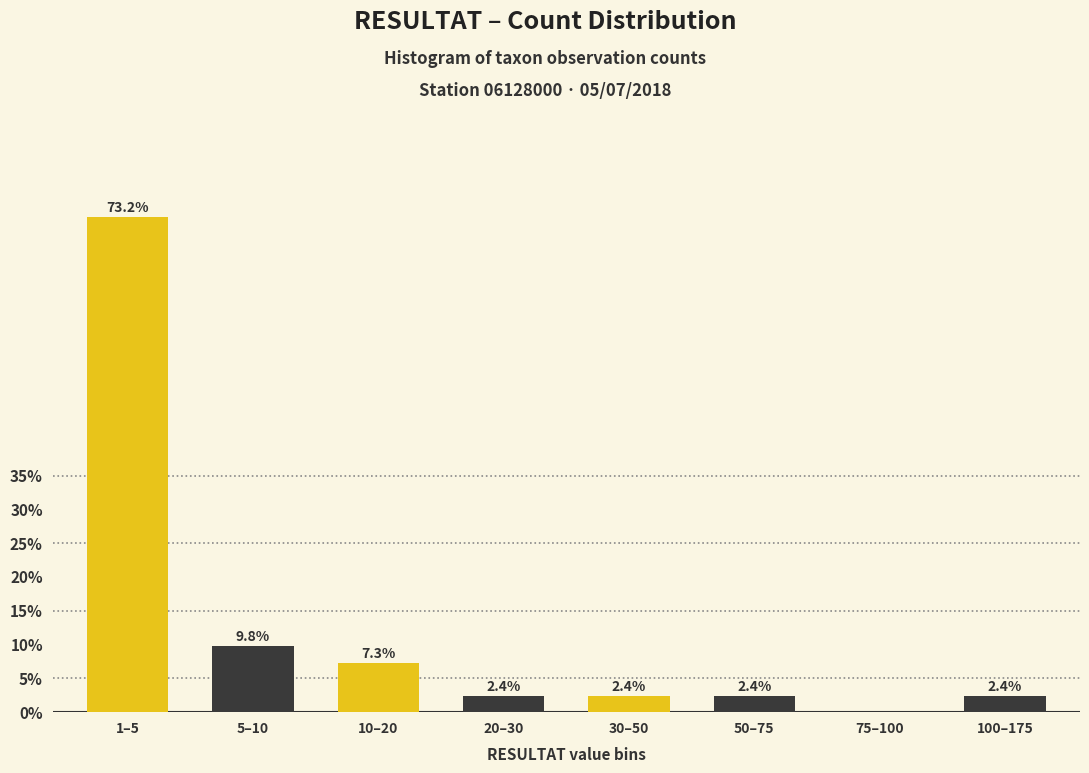

Reading left to right, what are all the values shown in this chart?

1–5=73.2	5–10=9.8	10–20=7.3	20–30=2.4	30–50=2.4	50–75=2.4	75–100=0.0	100–175=2.4